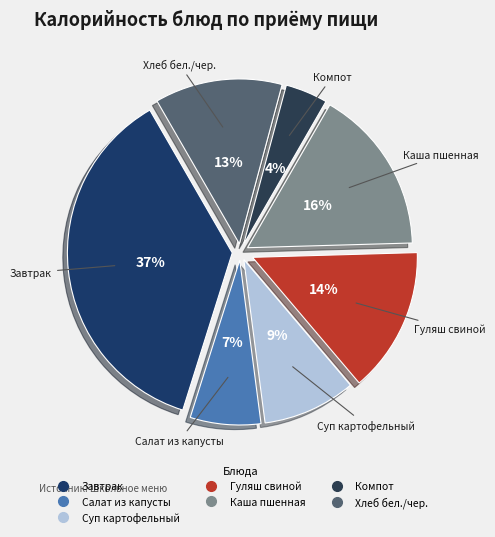

How many slices are in this pie chart?

7